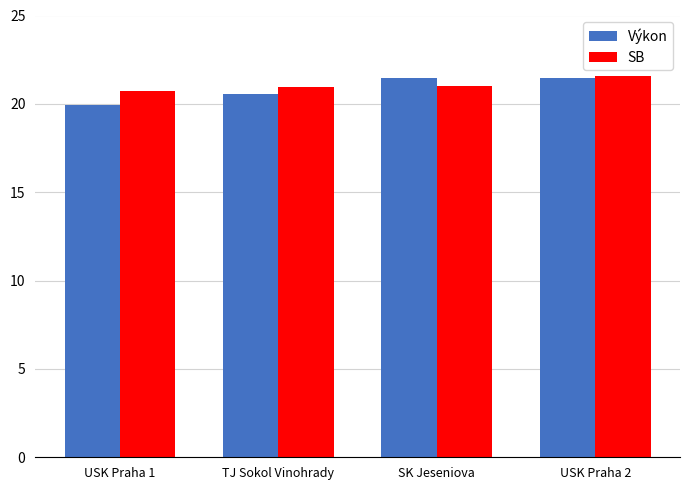

What is the label of the 1st bar from the left?

USK Praha 1